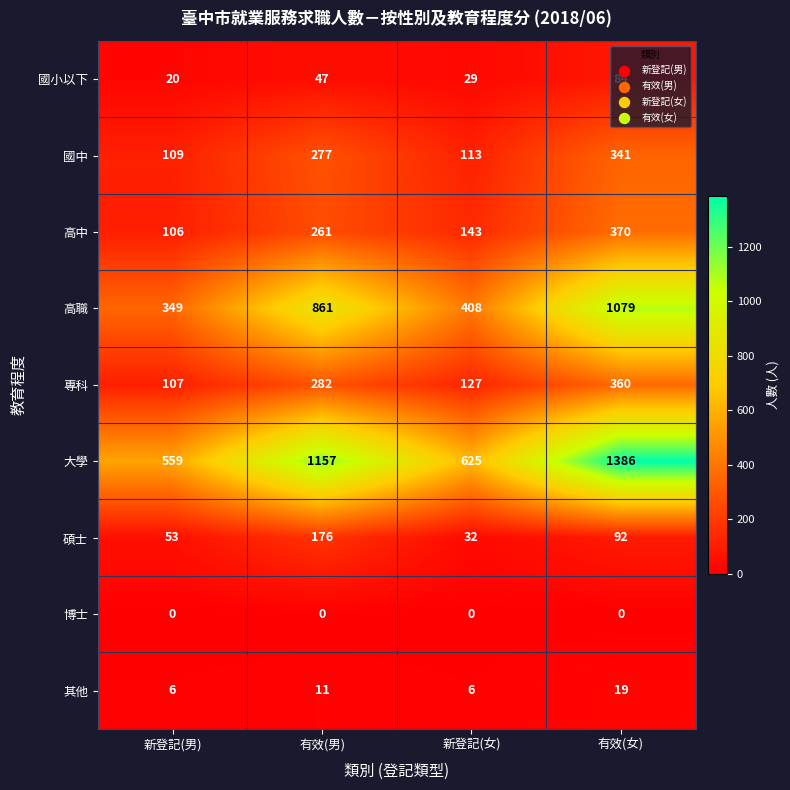

At which category does the chart reach its peak across all series?

有效(女)